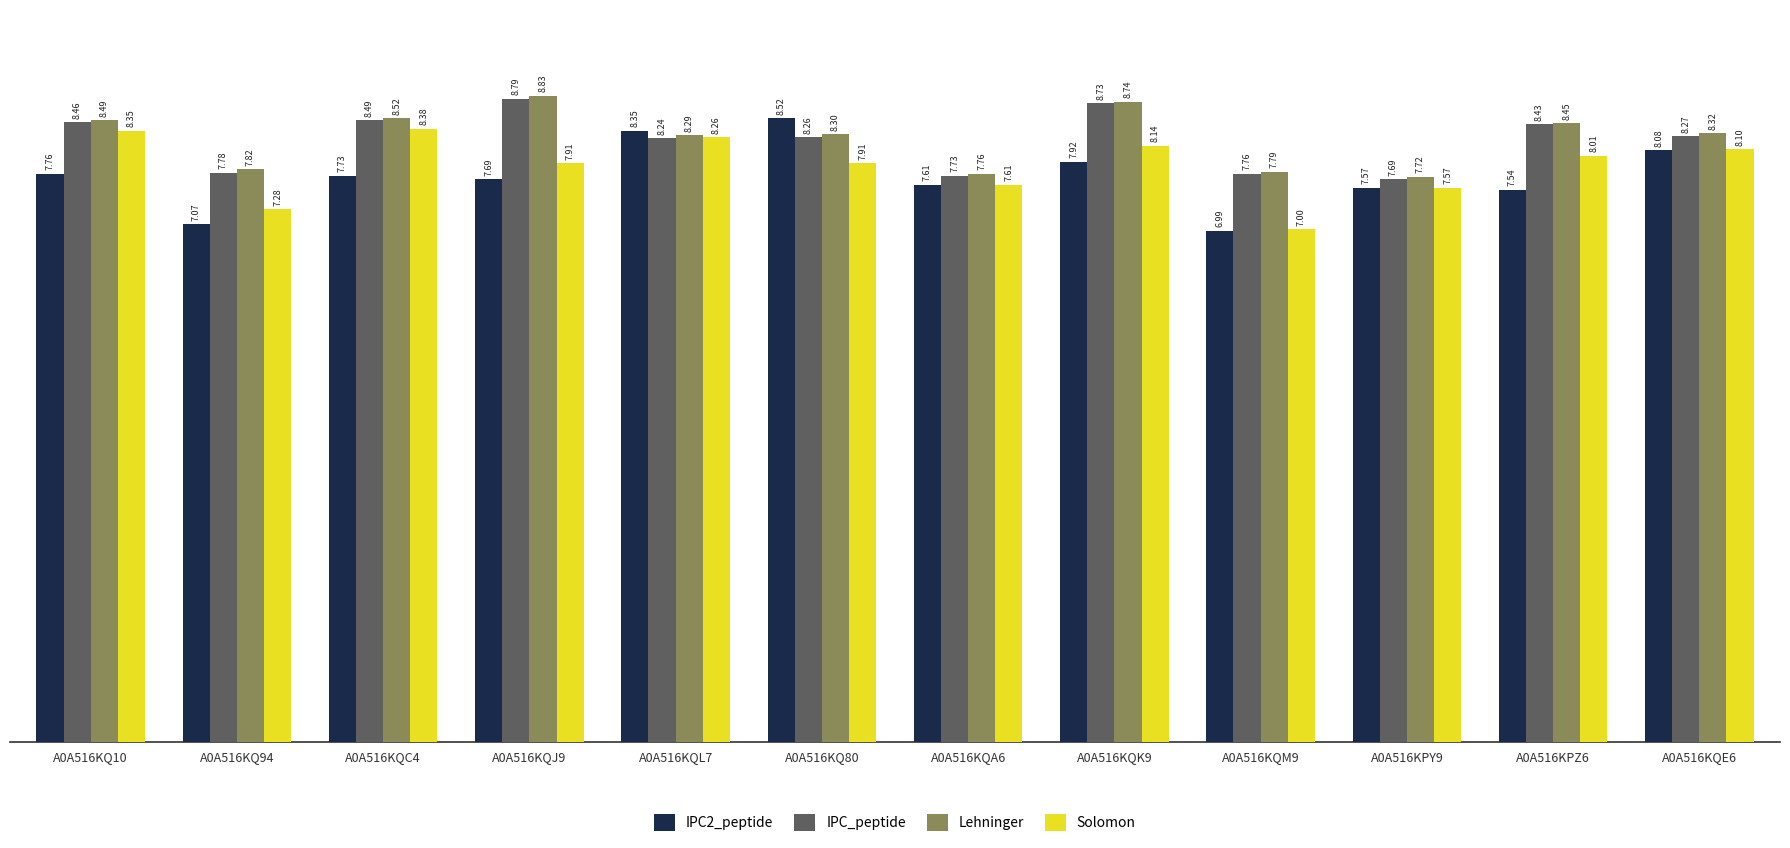

At which category is the sum across all series the highest?

A0A516KQK9